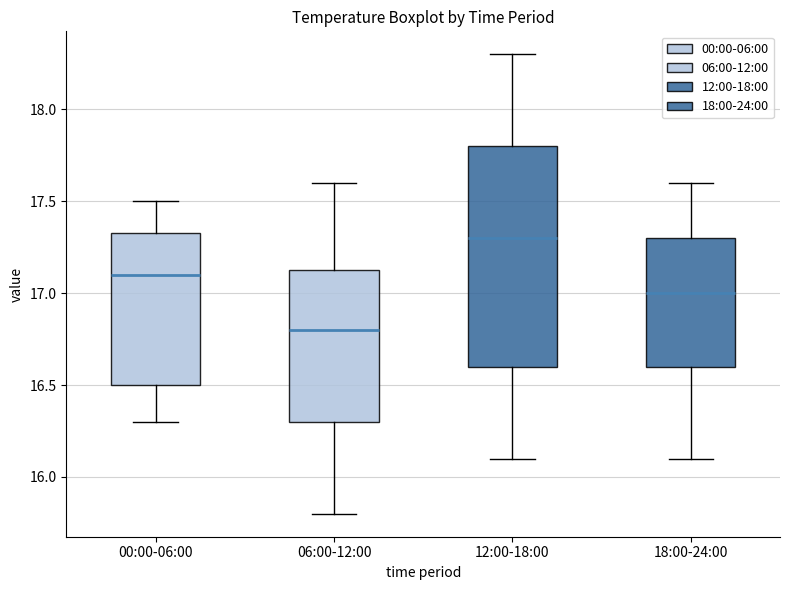

Where is the upper edge of the box for 06:00-12:00 on the y-axis? The values are not printed on the chart, so give them approximately, as read against the axis.

17.15